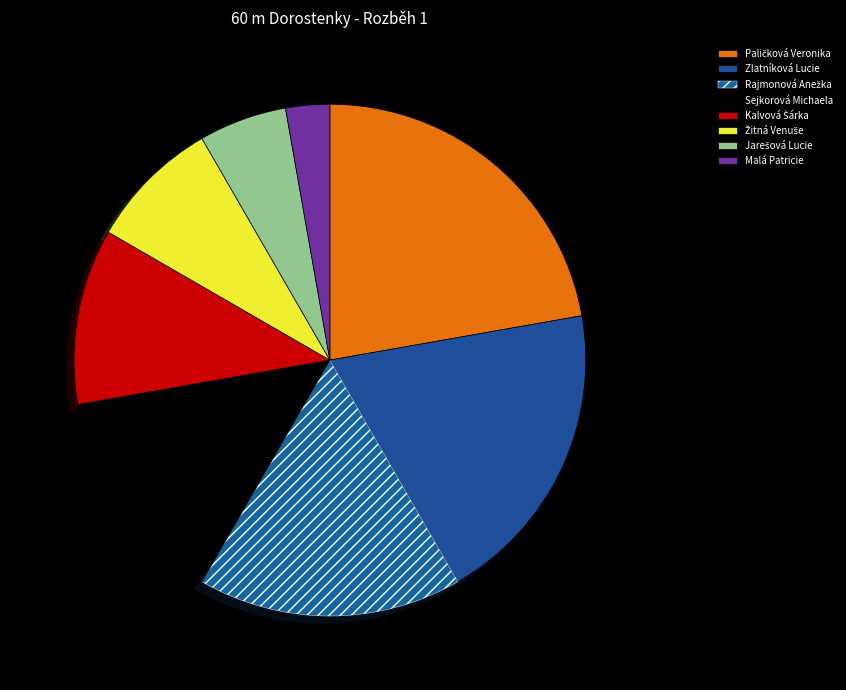

Is there any slice that represents more than half of the pie?

No